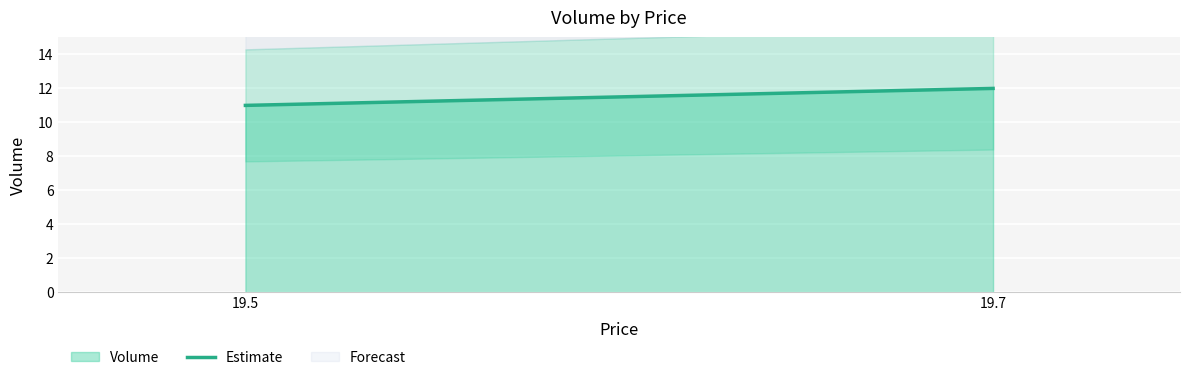

The value at 19.5 is 4. True or false?

False